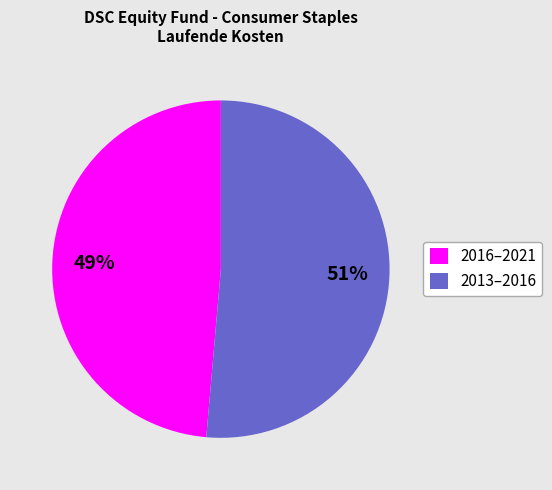

True or false: 2016–2021 accounts for 61% of the total.

False